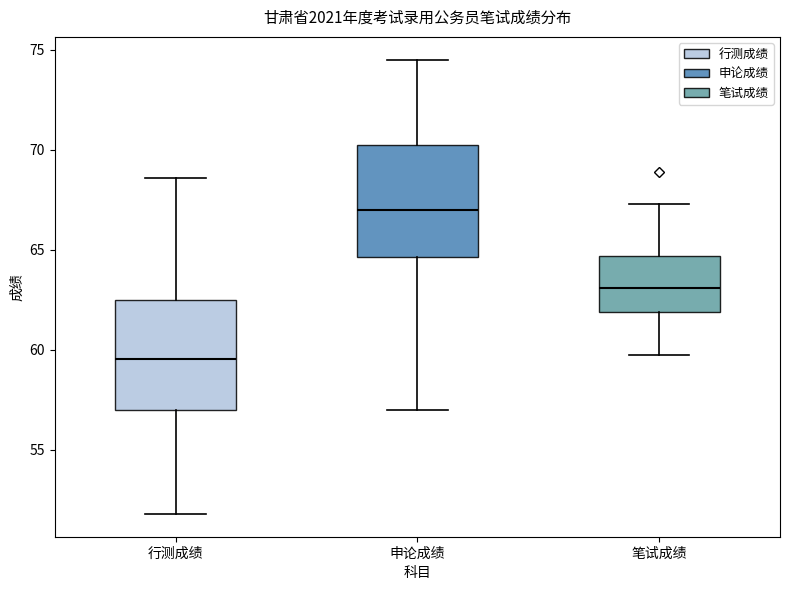

Where does the median line of the box for 申论成绩 sit on the y-axis? The values are not printed on the chart, so give them approximately, as read against the axis.

67.0